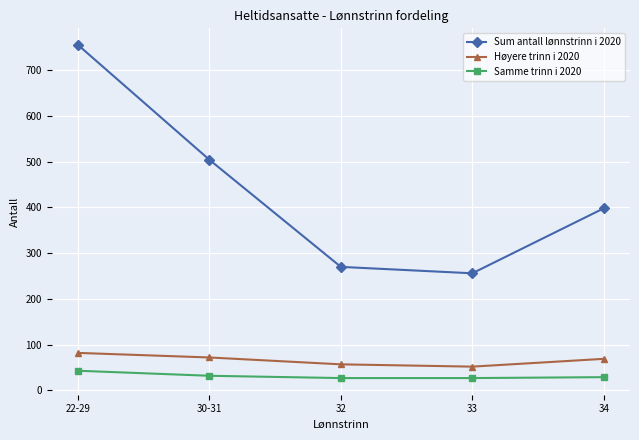

Which series has the largest total across all categories?

Sum antall lønnstrinn i 2020